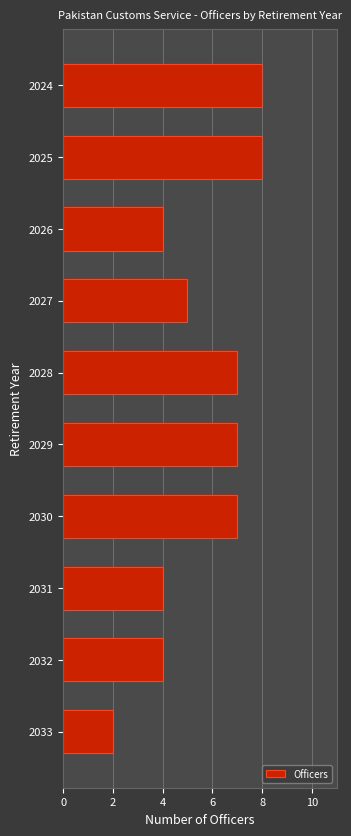

How many data points are less than 7?

5